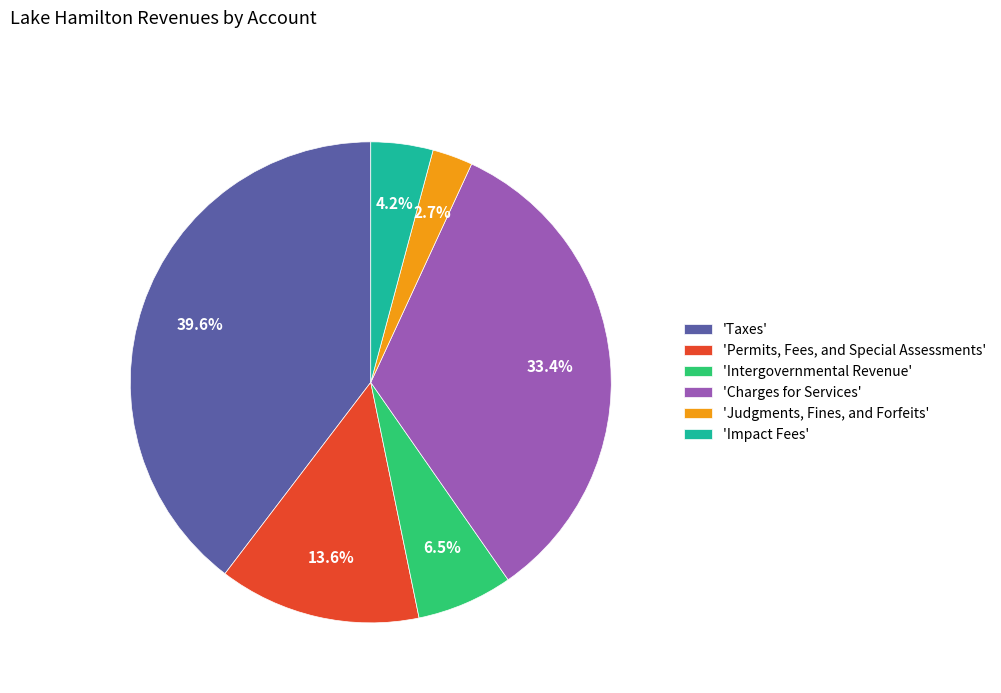

What is the smallest slice in the pie chart?

'Judgments, Fines, and Forfeits'